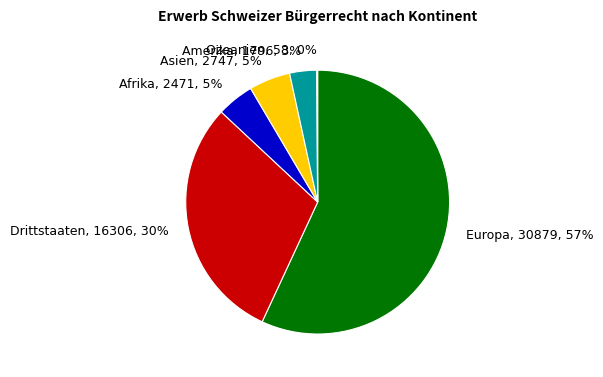

To the nearest percent, what is the combined percentage of Afrika, 2471, 5% and Amerika, 1796, 3%?

8%